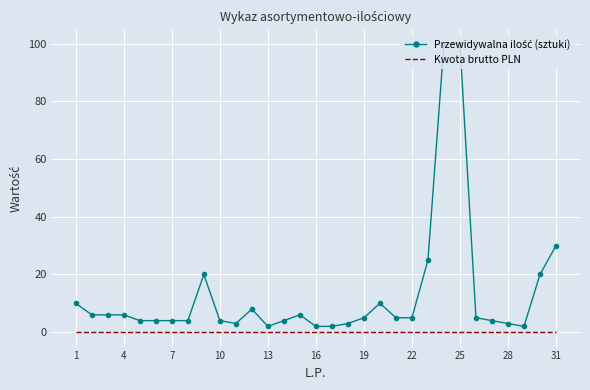

What is the greatest value displayed?

100